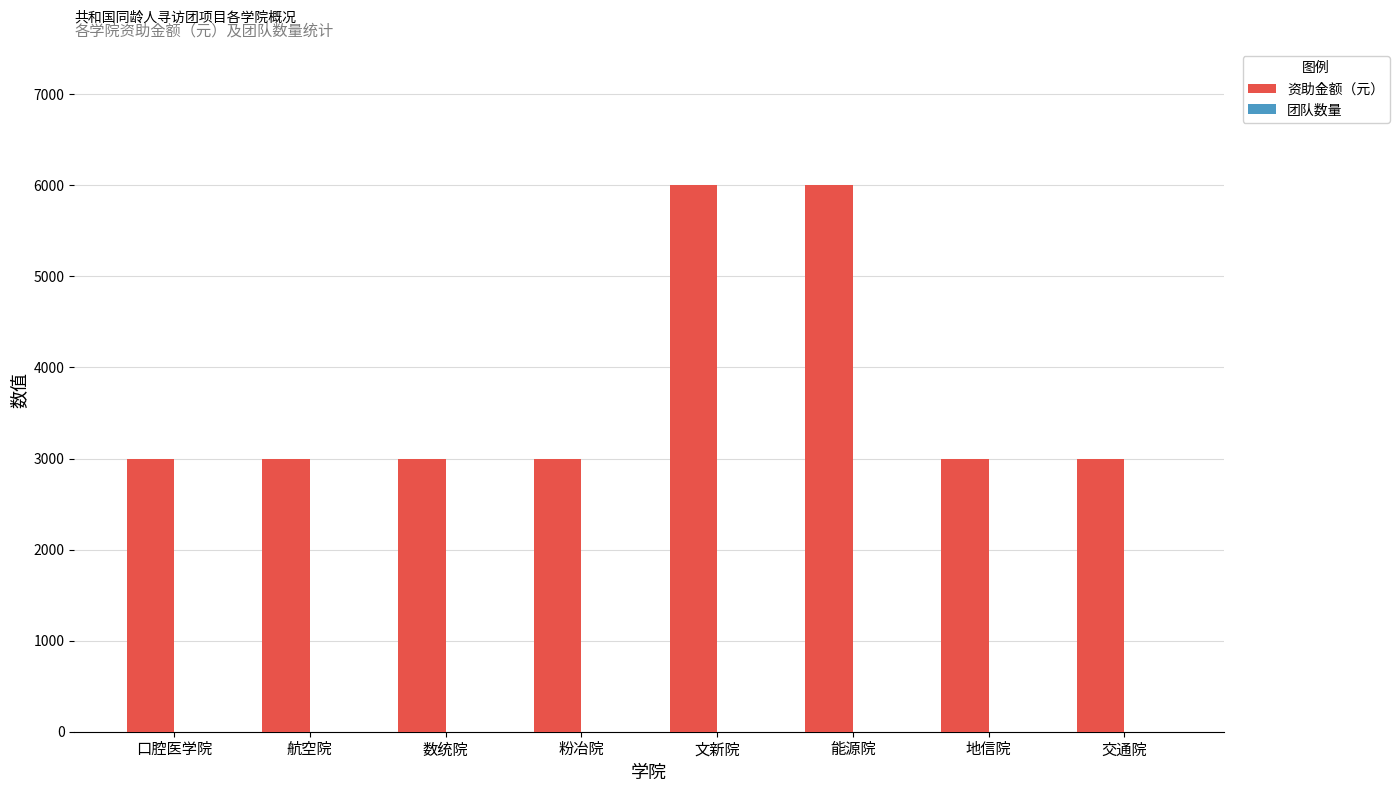

Which series has the largest range (max minus min)?

资助金额（元）